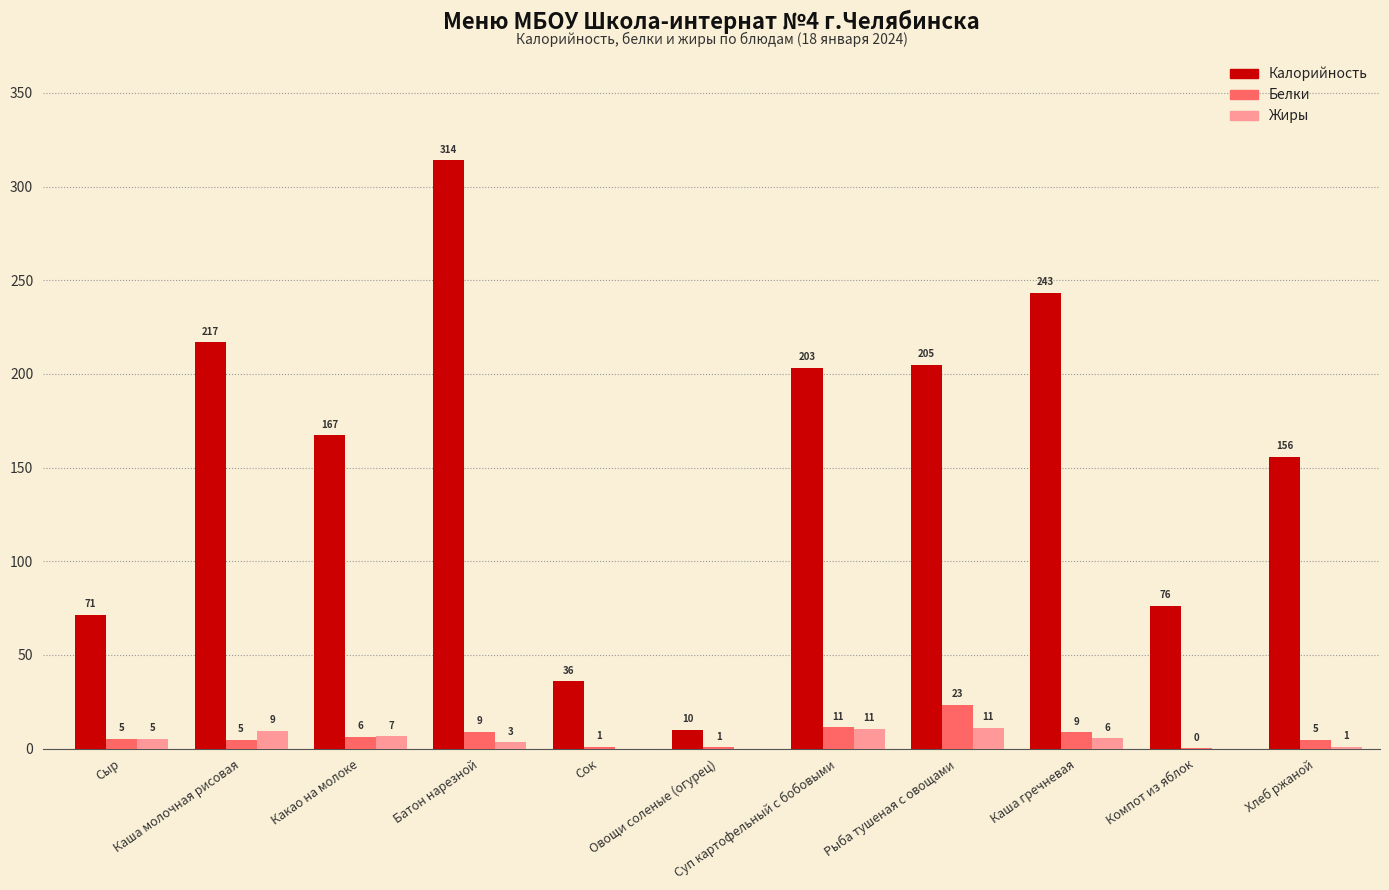

Which series has the largest total across all categories?

Калорийность